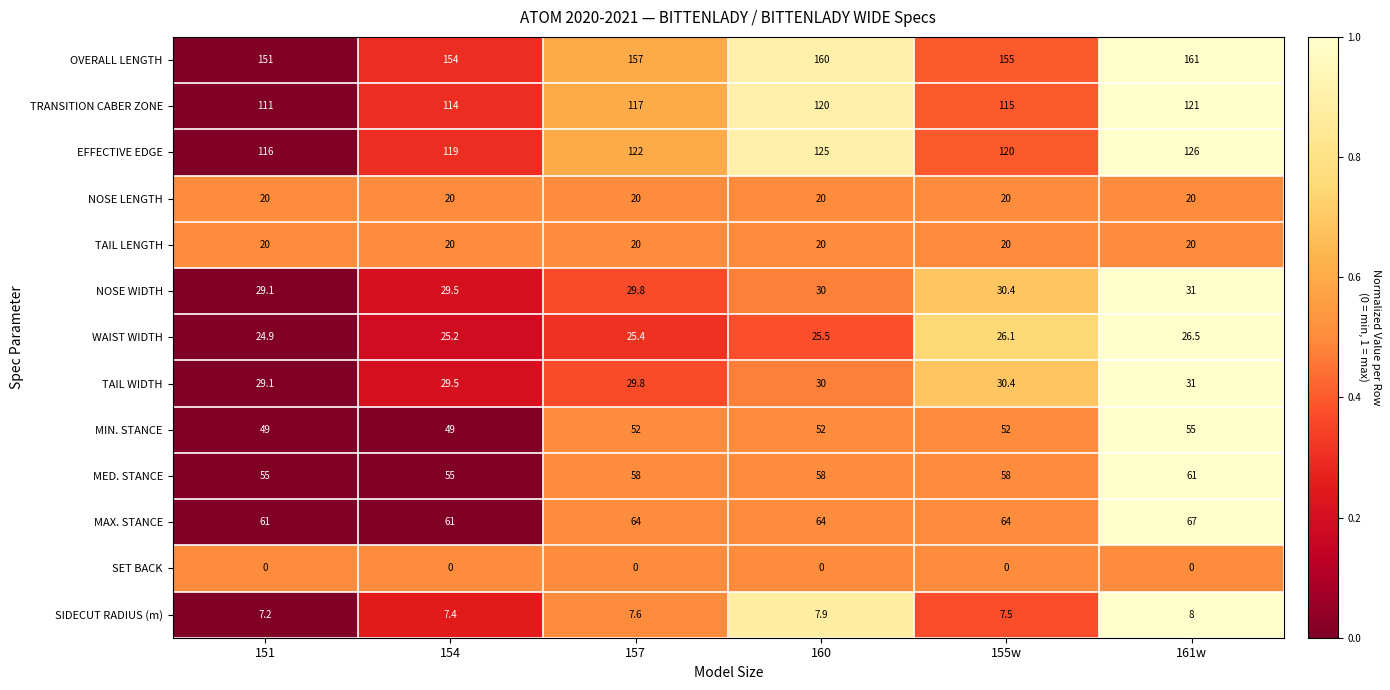

What is the difference between the highest and lowest values at 154?

154.0